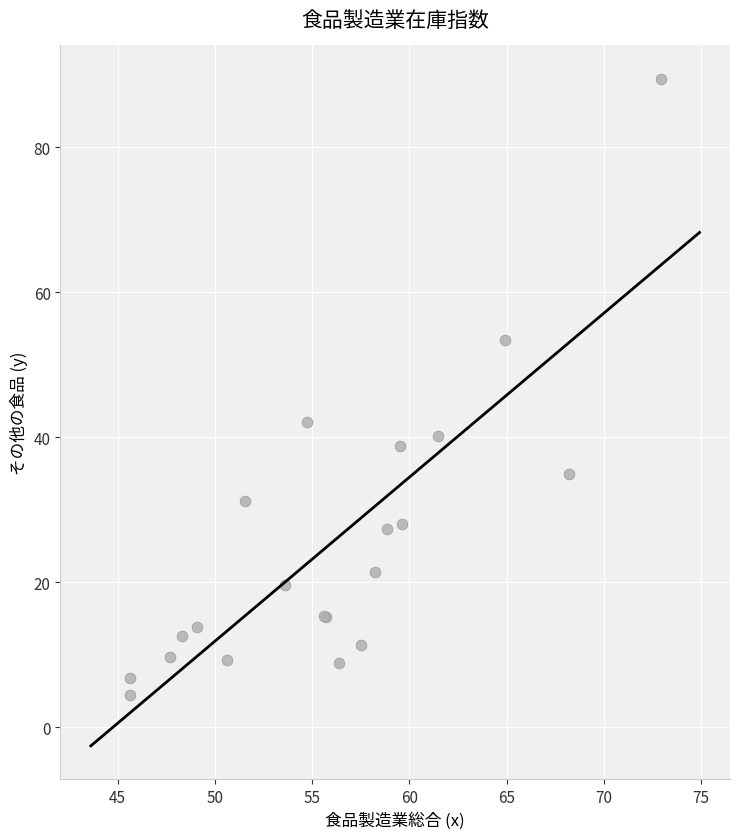

What Y value in the scatter plot is closest to 46?

42.1